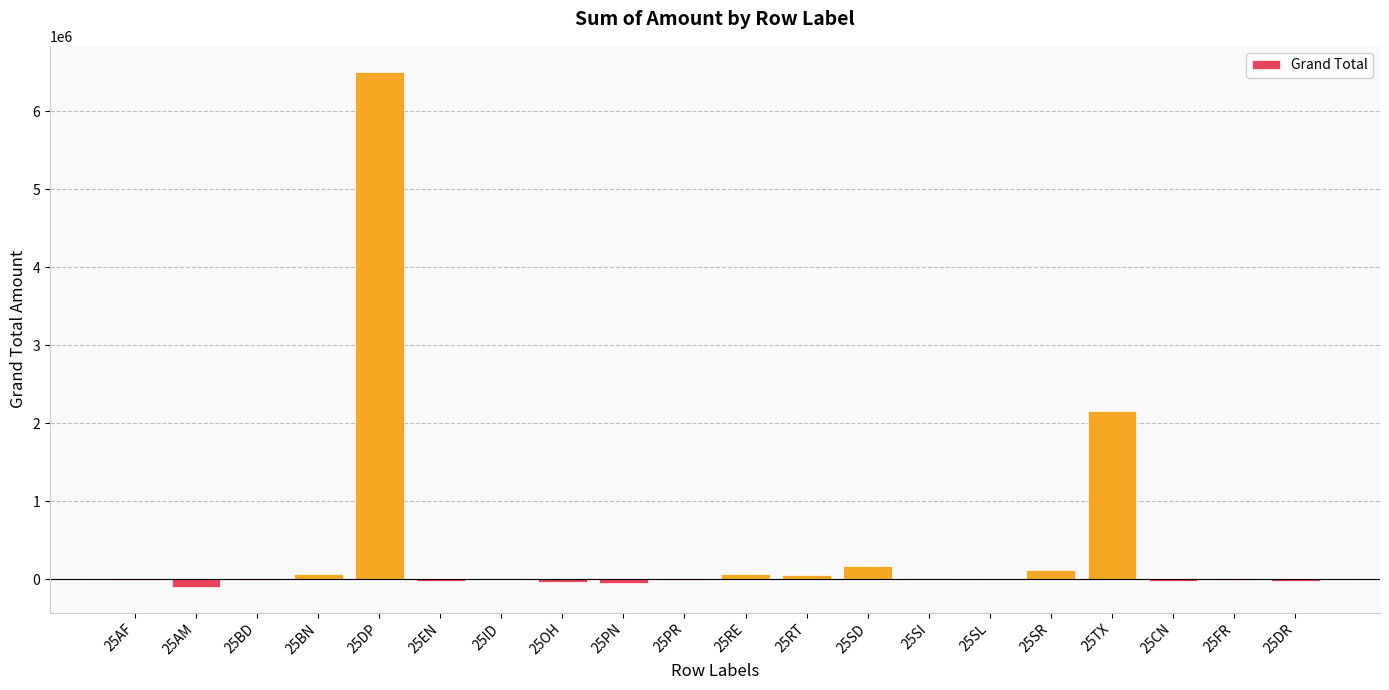

Where is the data nearest to the value 3203559?

25TX